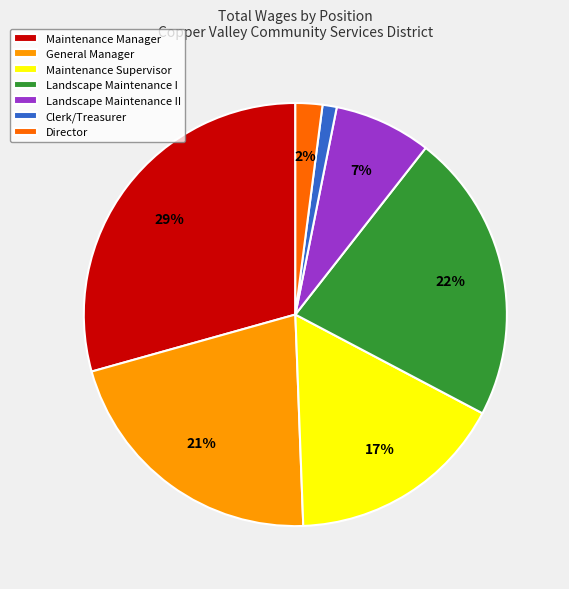

To the nearest percent, what percentage of the pie is Clerk/Treasurer?

1%